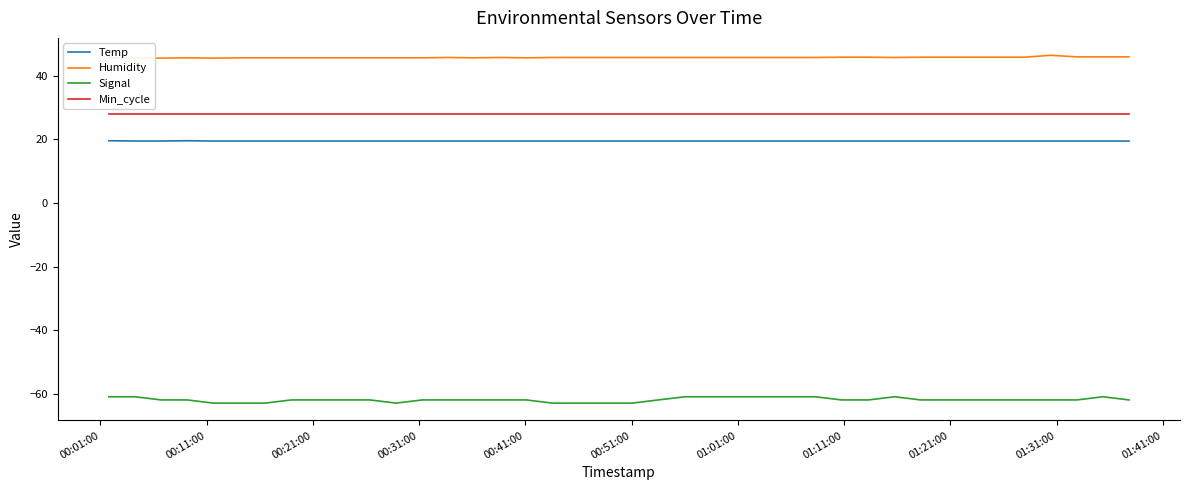

How many interior local peaks does the Signal series have?

2